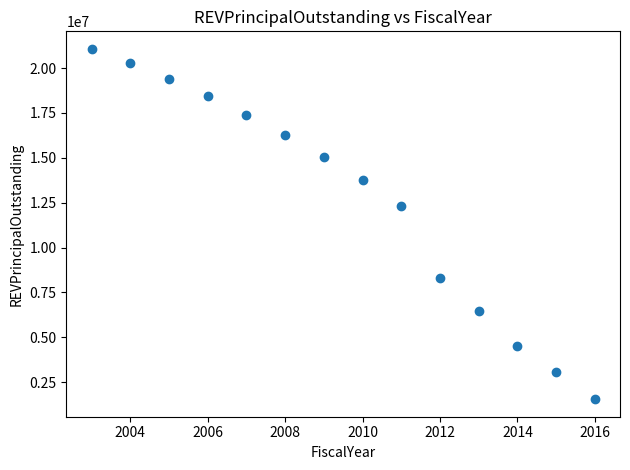

What is the range of Y values (max minus min)?

19515000